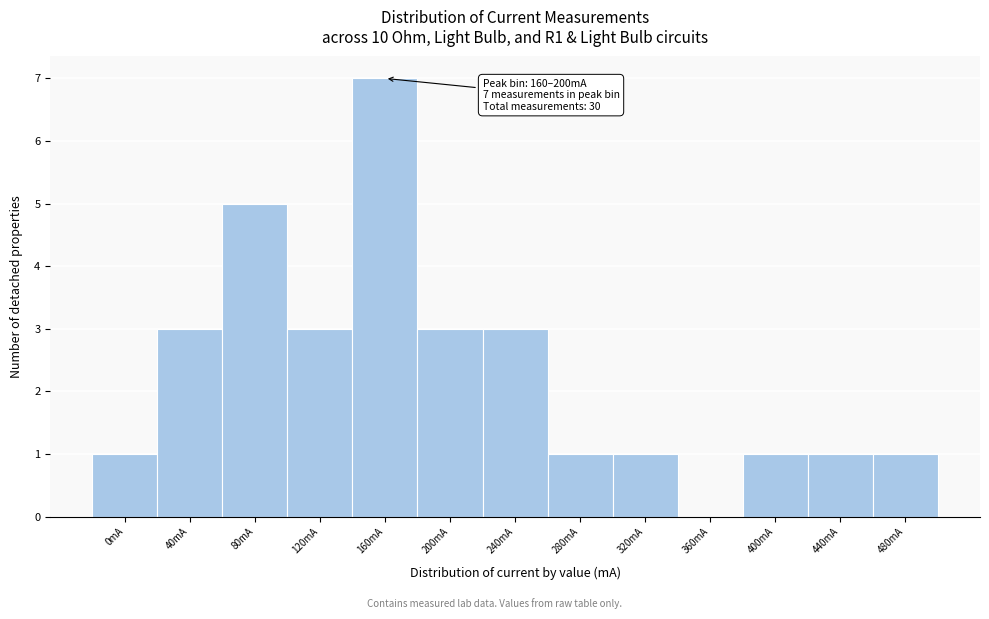

Reading left to right, list all the values displayed in this chart.

0mA=1	40mA=3	80mA=5	120mA=3	160mA=7	200mA=3	240mA=3	280mA=1	320mA=1	360mA=0	400mA=1	440mA=1	480mA=1